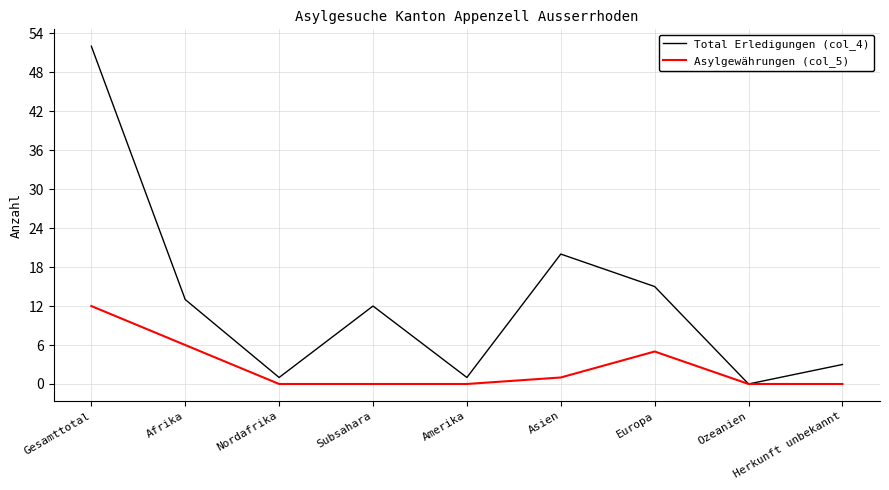

What position from the right is Ozeanien?

2